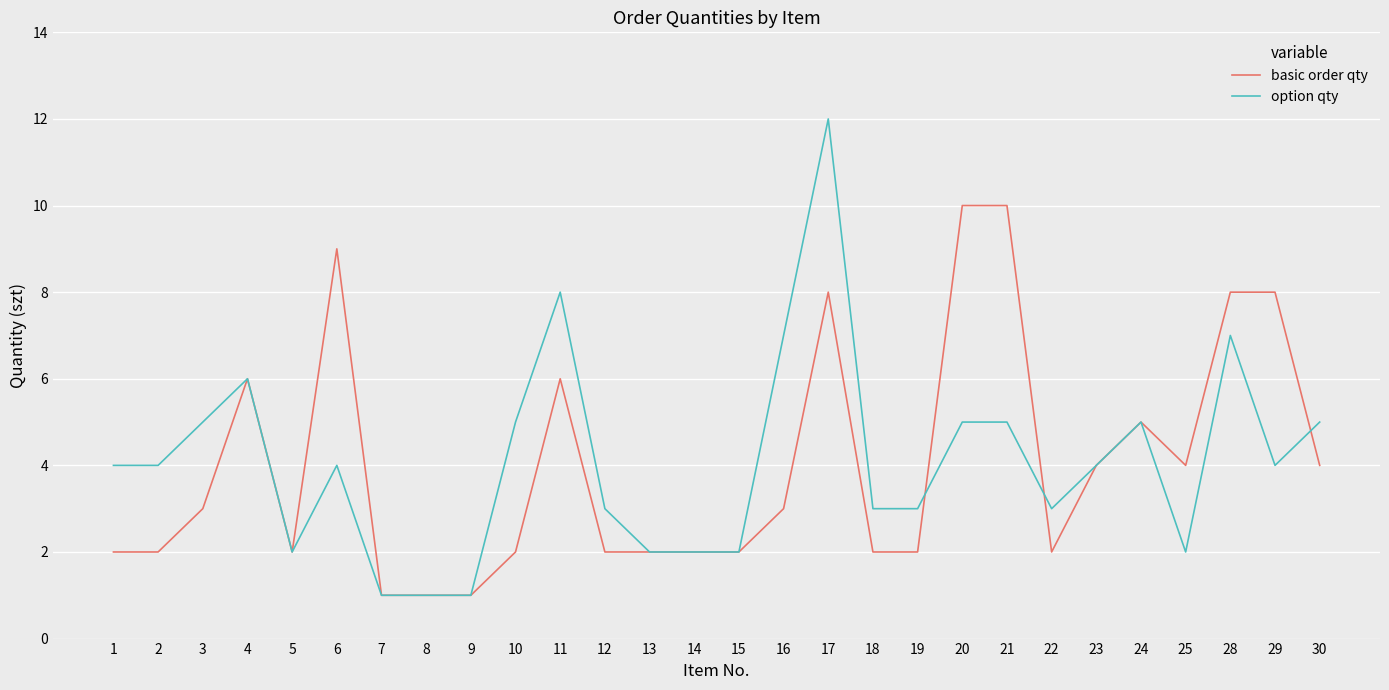

At which label is option qty closest to 6?

4